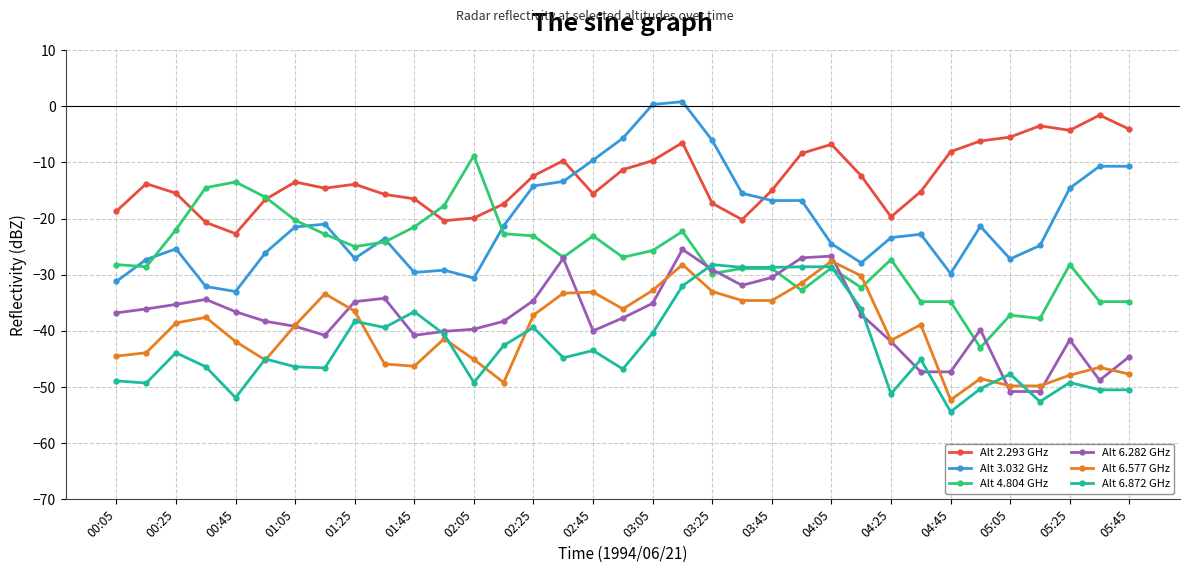

True or false: Alt 3.032 GHz has more than 2 points higher than both neighbors.

True